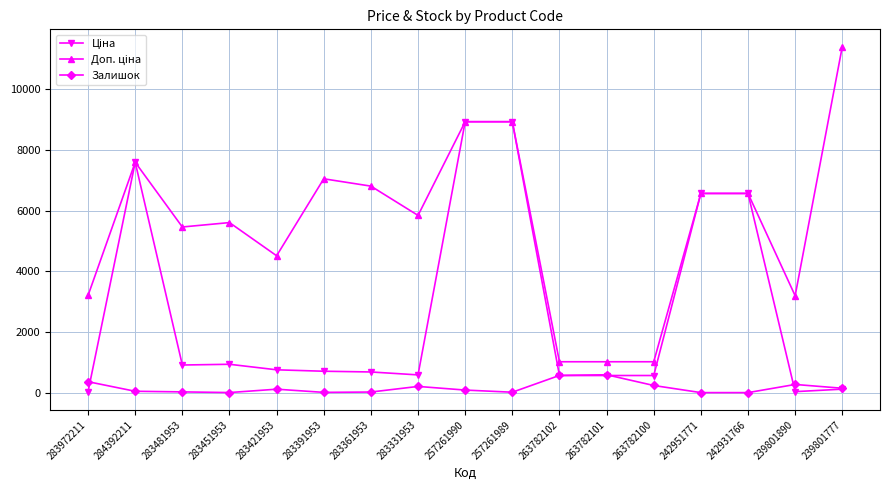

What is the maximum value for Залишок?

589.0